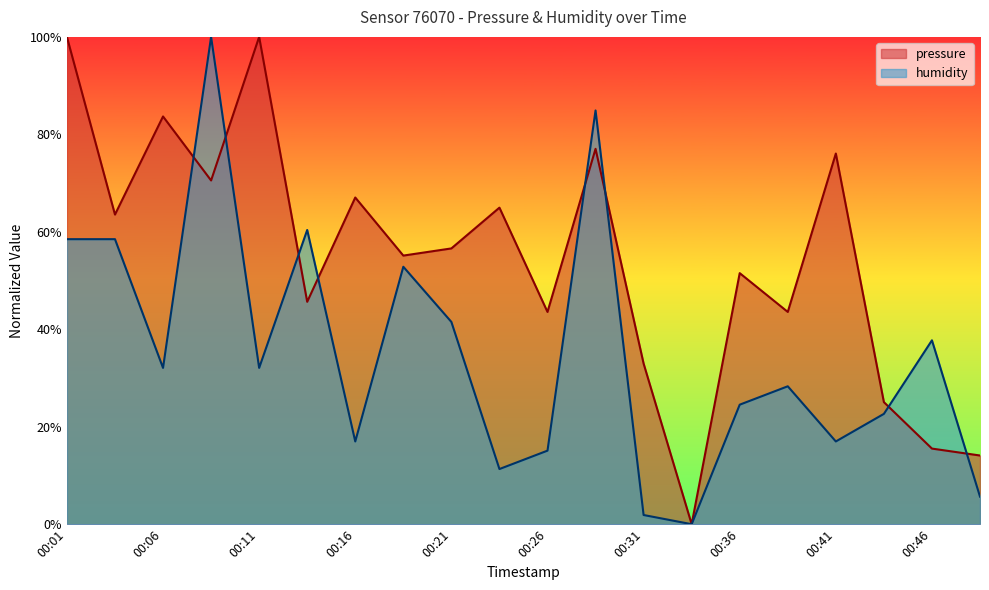

In humidity, how many points are higher than both neighbors (excluding endpoints)?

6